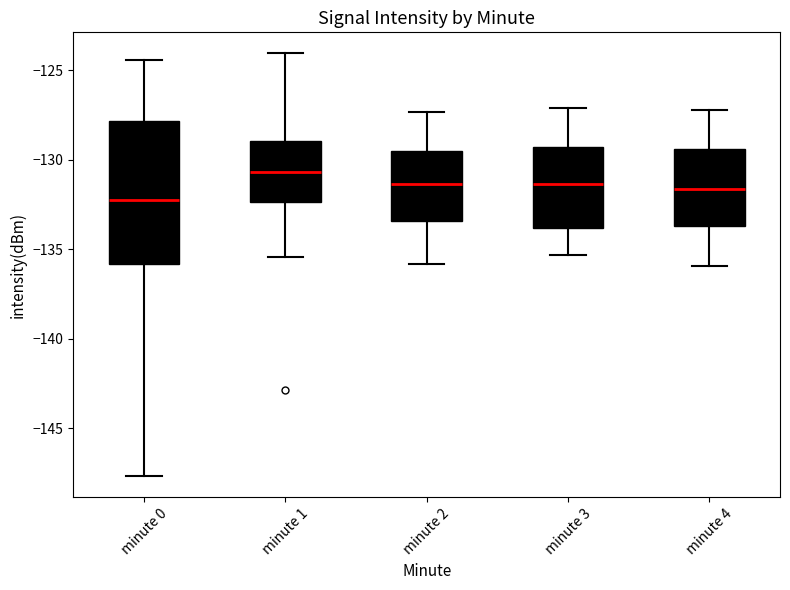

Reading left to right, transcribe this box plot: for each box, give where its median line is, the range the box spans, and where its two whiskers end, as read against the y-axis. The values are not printed on the chart, so give them approximately, as read against the axis.

minute 0: median -132.0, box -136.0 to -128.0, whiskers -147.5 to -124.5
minute 1: median -130.5, box -132.5 to -129.0, whiskers -135.5 to -124.0
minute 2: median -131.5, box -133.5 to -129.5, whiskers -136.0 to -127.5
minute 3: median -131.5, box -134.0 to -129.5, whiskers -135.5 to -127.0
minute 4: median -131.5, box -133.5 to -129.5, whiskers -136.0 to -127.0